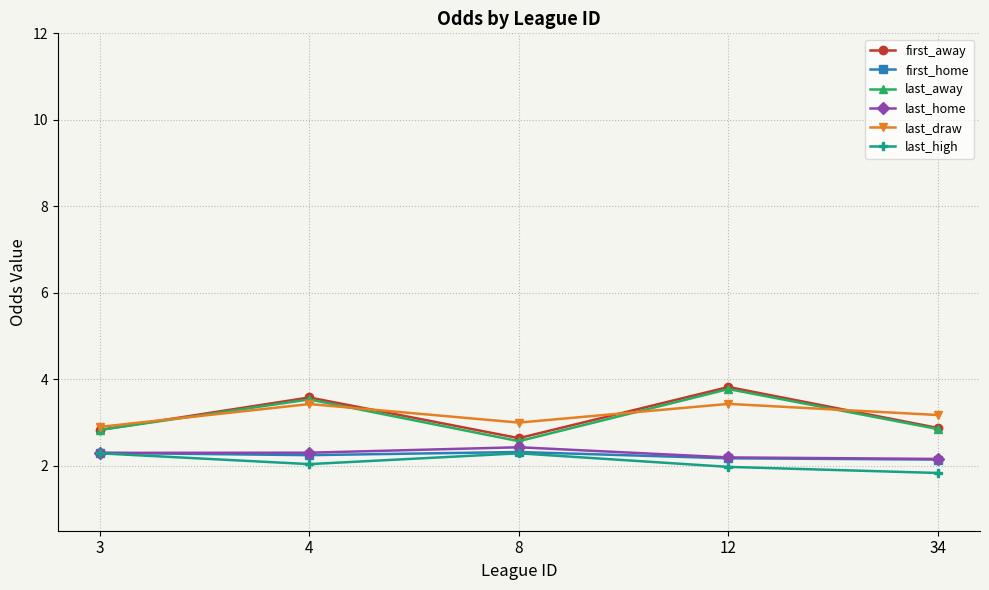

Which series has the largest range (max minus min)?

last_away